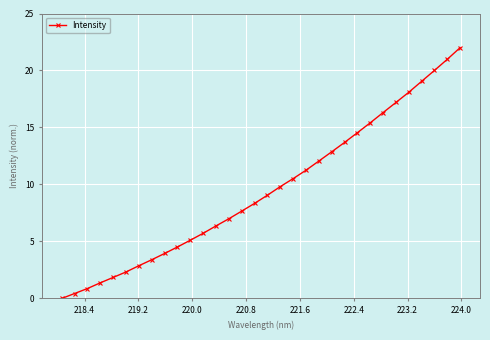

What is the greatest value displayed?

22.0